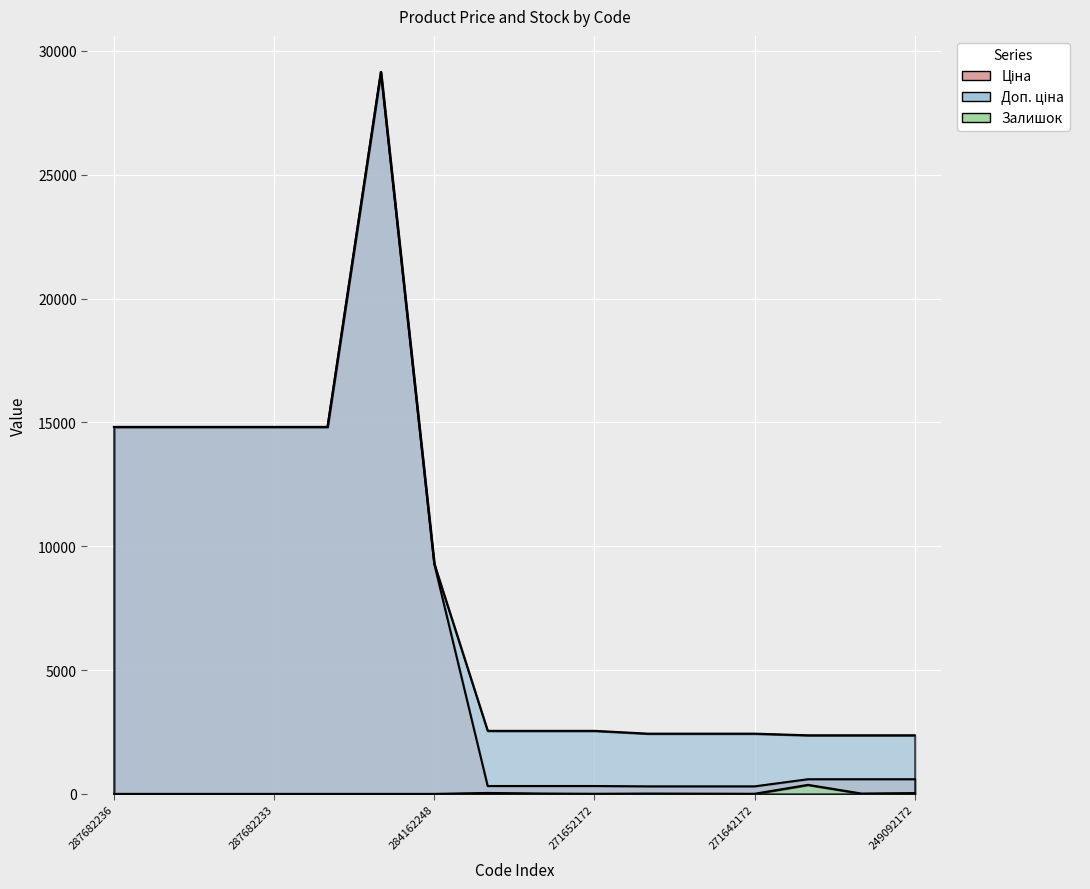

True or false: Залишок has more than 0 interior local peaks.

True